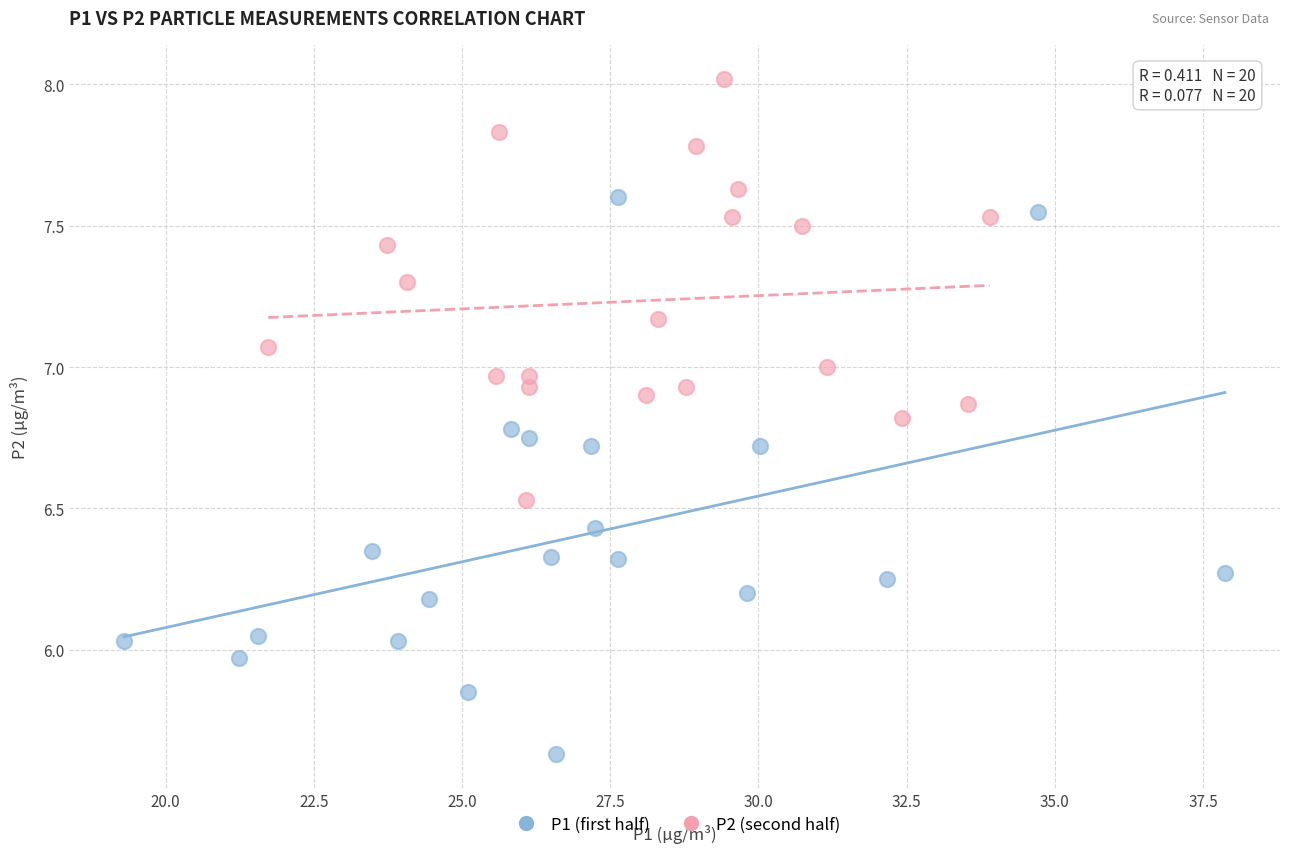

Which series reaches the minimum Y coordinate?

P1 (first half)